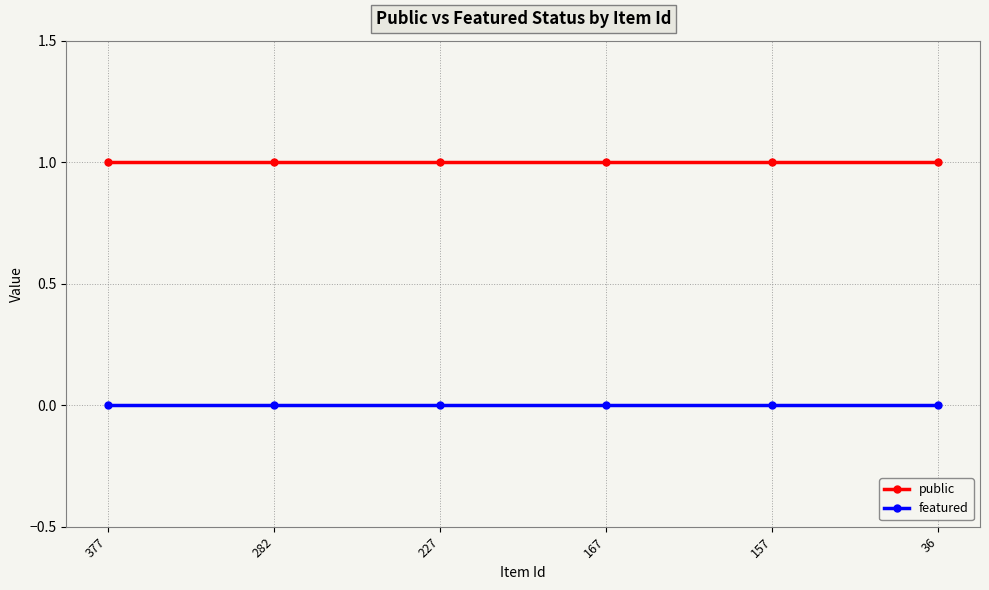

What is the sum of all public values?

6